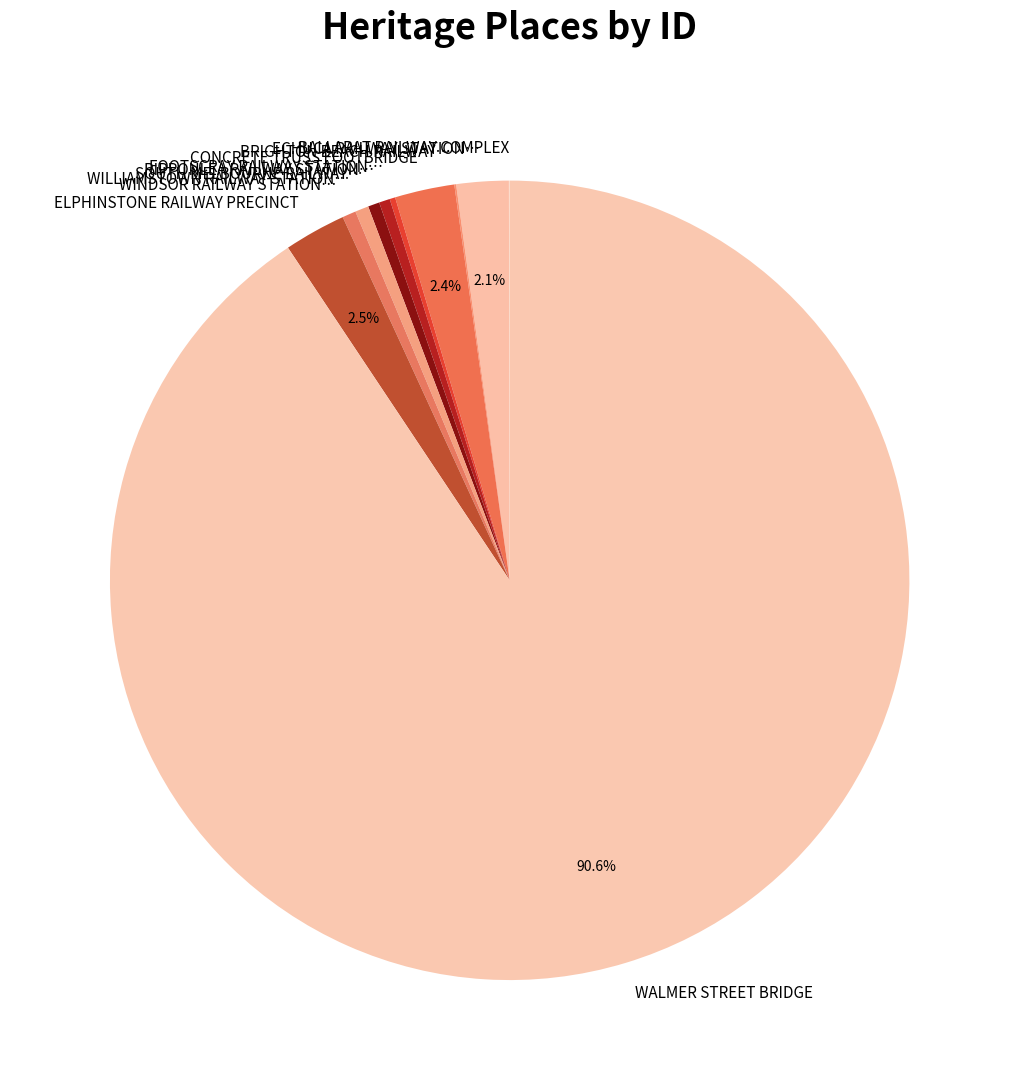

Does WALMER STREET BRIDGE account for over 50% of the chart?

Yes